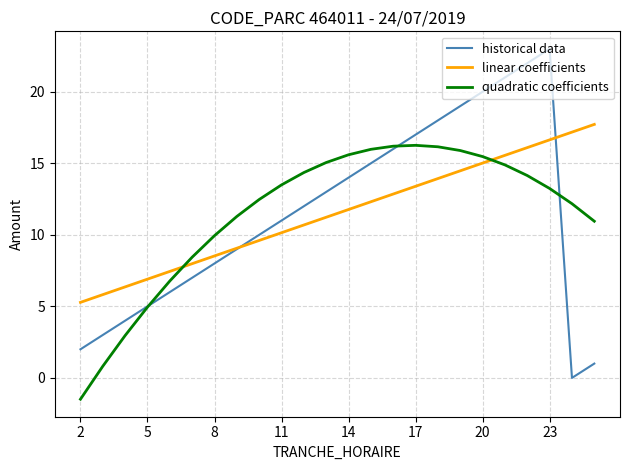

What is the maximum value shown in the chart?

23.0